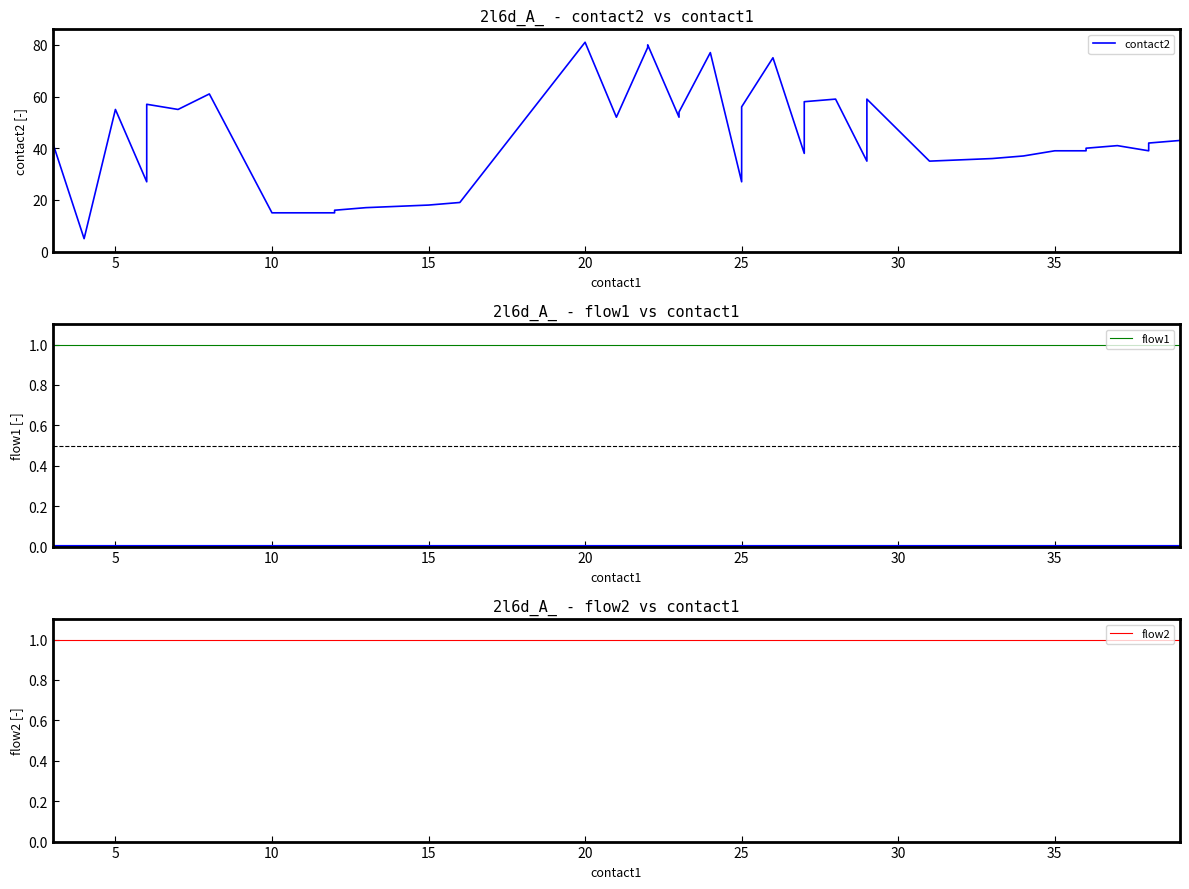

What is the minimum value for contact2?

5